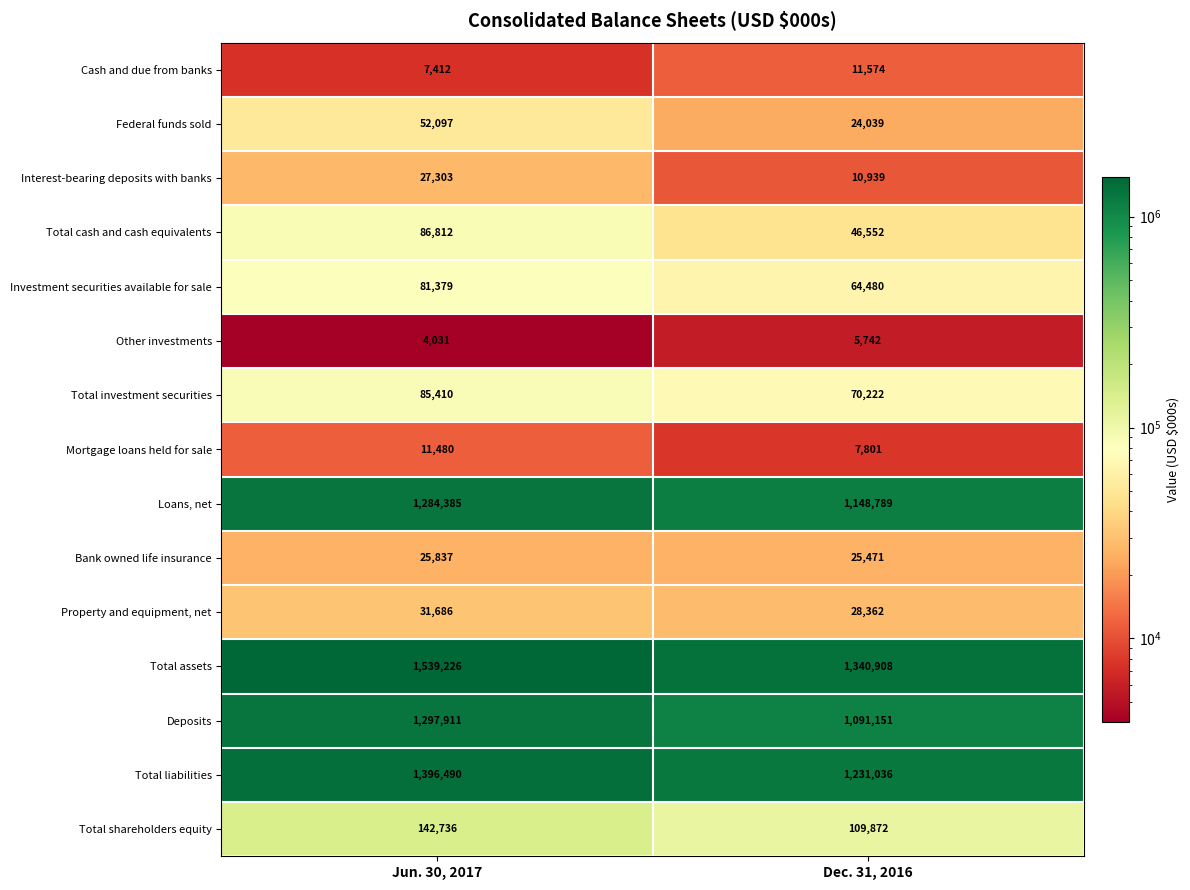

What is the difference between the highest and lowest values at Dec. 31, 2016?

1335166